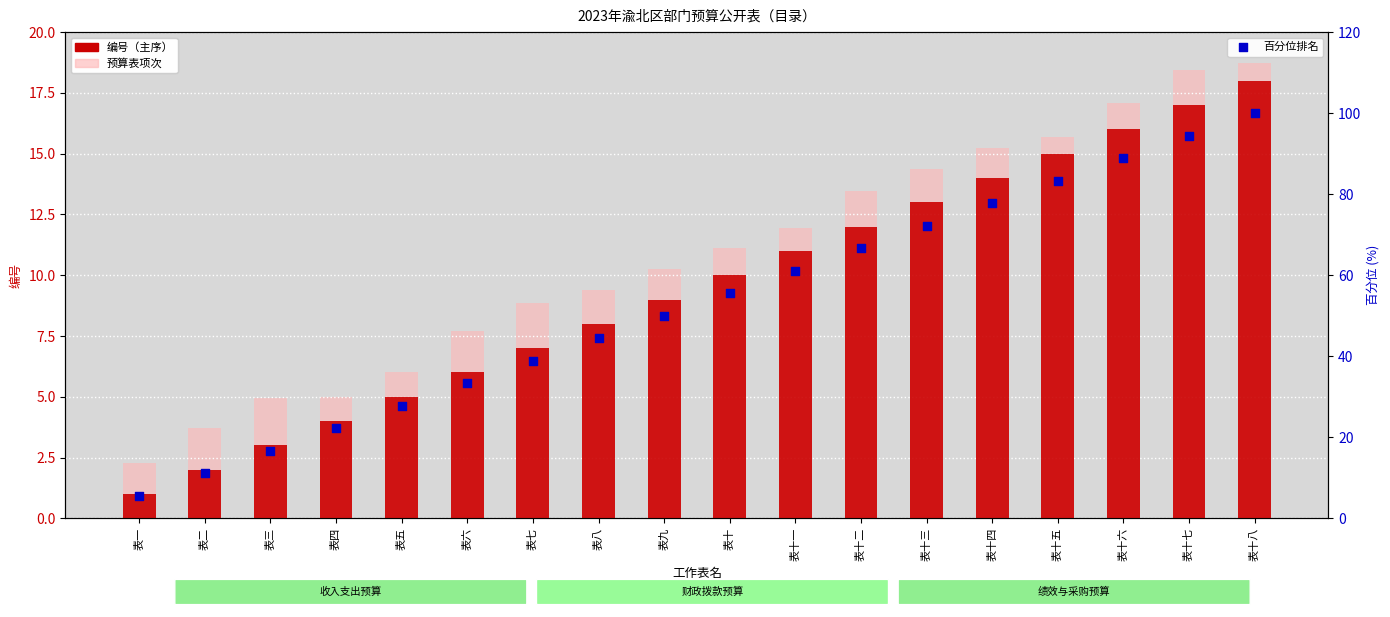

Which series contains the highest Y value?

百分位排名